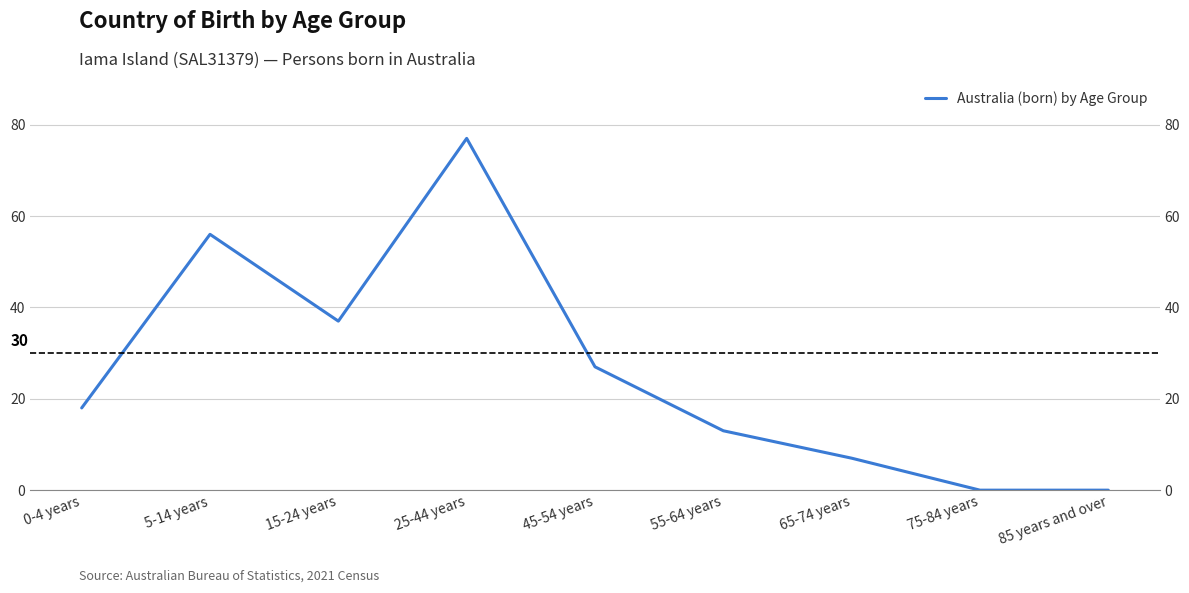

True or false: the data shows 18 at 55-64 years.

False